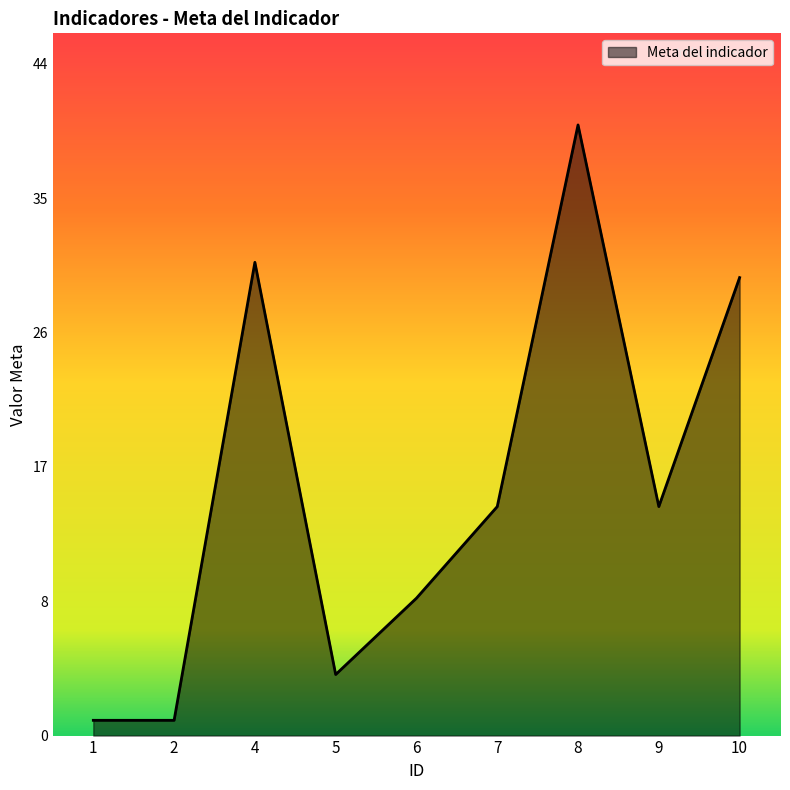

What is the ratio of the value at 6 to the value at 5?

2.2